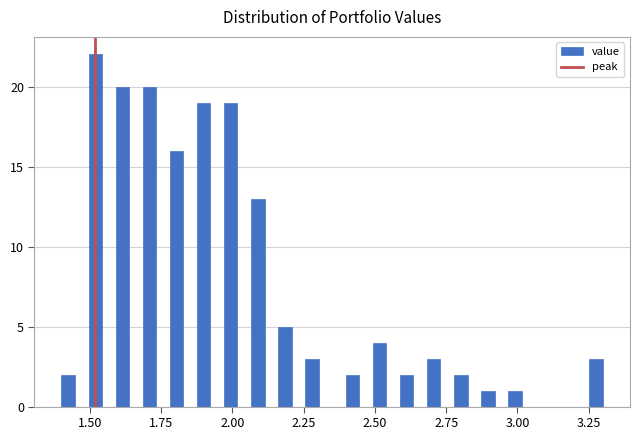

Around what value on the x-axis is the tallest bar? Give the approximate position of its centre, as read against the axis.

1.50